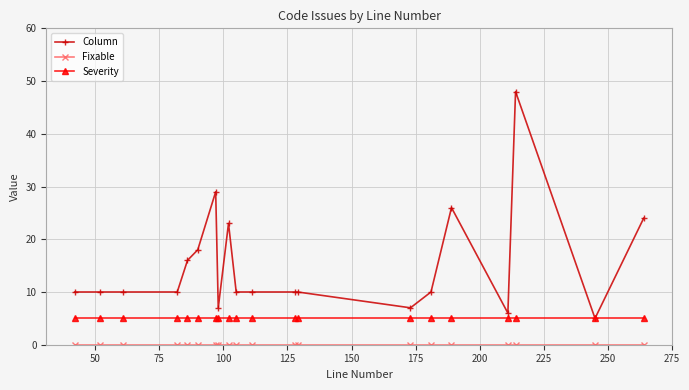

What is the value of the Severity point at the 12th from the left?

5